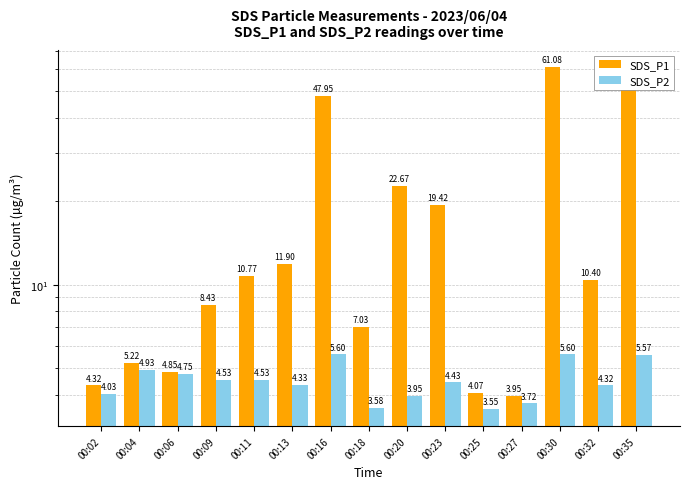

The value of SDS_P2 at 00:16 is 7.4. True or false?

False